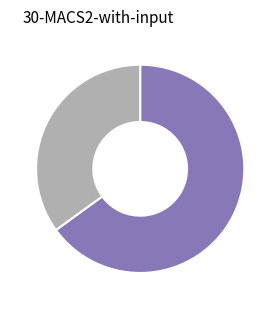

Is there a majority slice in this chart?

Yes